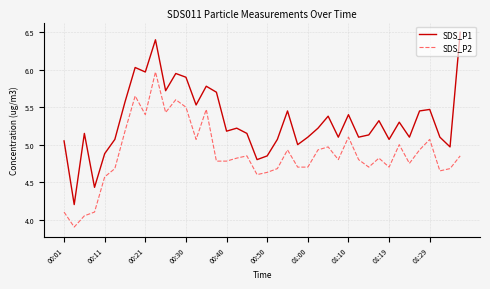

Which series has the largest total across all categories?

SDS_P1